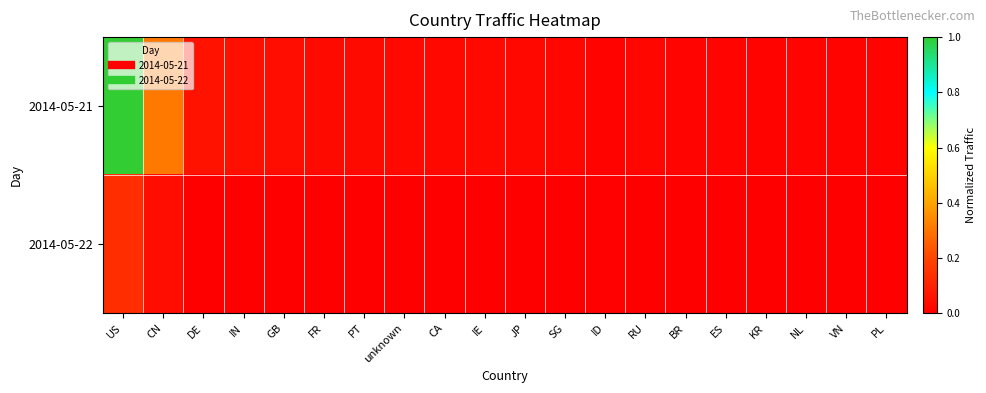

List the series in order of their overall mean, highest first.

2014-05-21, 2014-05-22